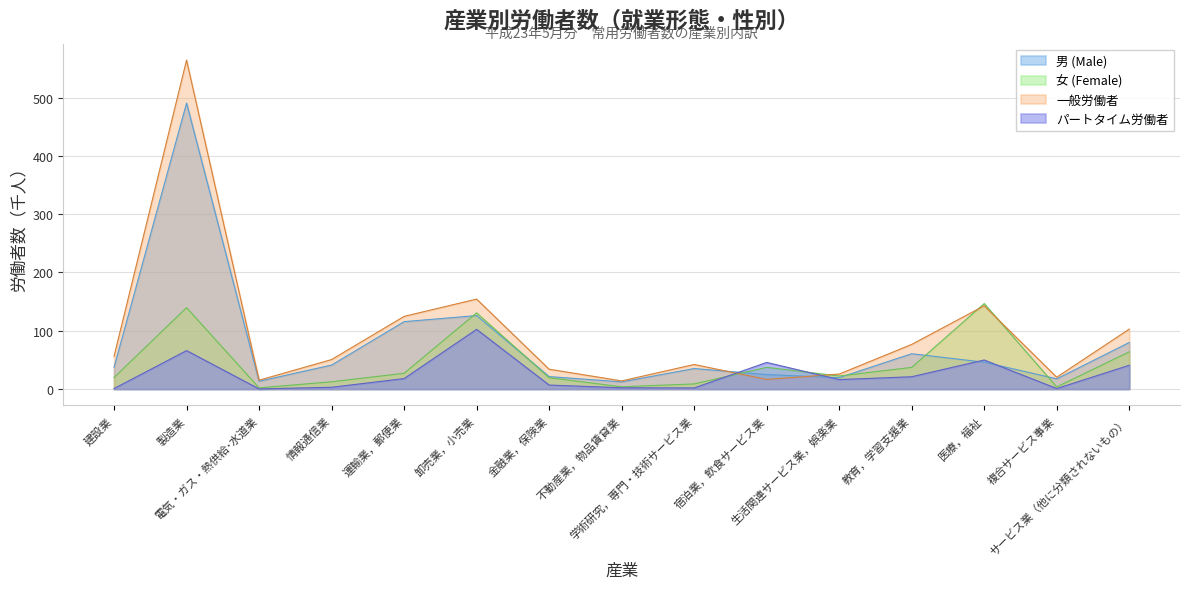

Which category has the lowest value across all series?

電気・ガス・熱供給･水道業